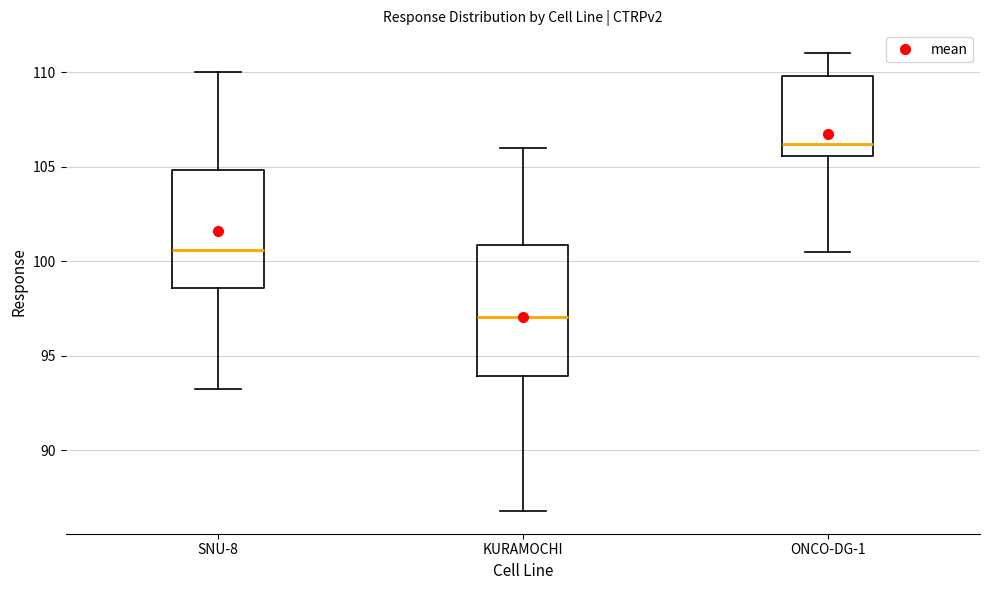

Reading left to right, transcribe this box plot: for each box, give where its median line is, the range the box spans, and where its two whiskers end, as read against the y-axis. The values are not printed on the chart, so give them approximately, as read against the axis.

SNU-8: median 100.5, box 98.5 to 105.0, whiskers 93.5 to 110.0
KURAMOCHI: median 97.0, box 94.0 to 101.0, whiskers 87.0 to 106.0
ONCO-DG-1: median 106.0, box 105.5 to 110.0, whiskers 100.5 to 111.0